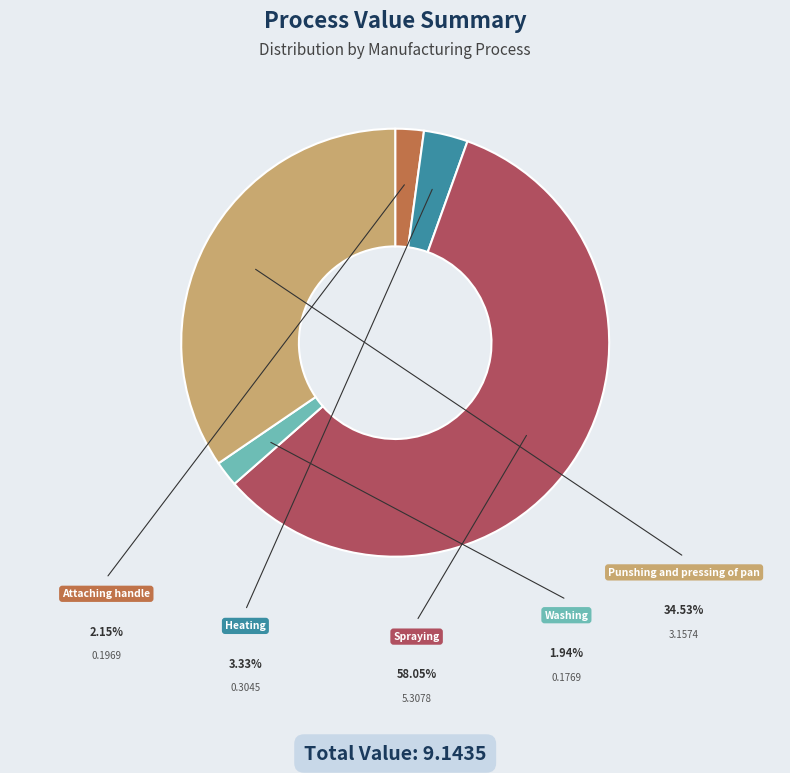

Which category has the biggest portion of the pie?

Spraying